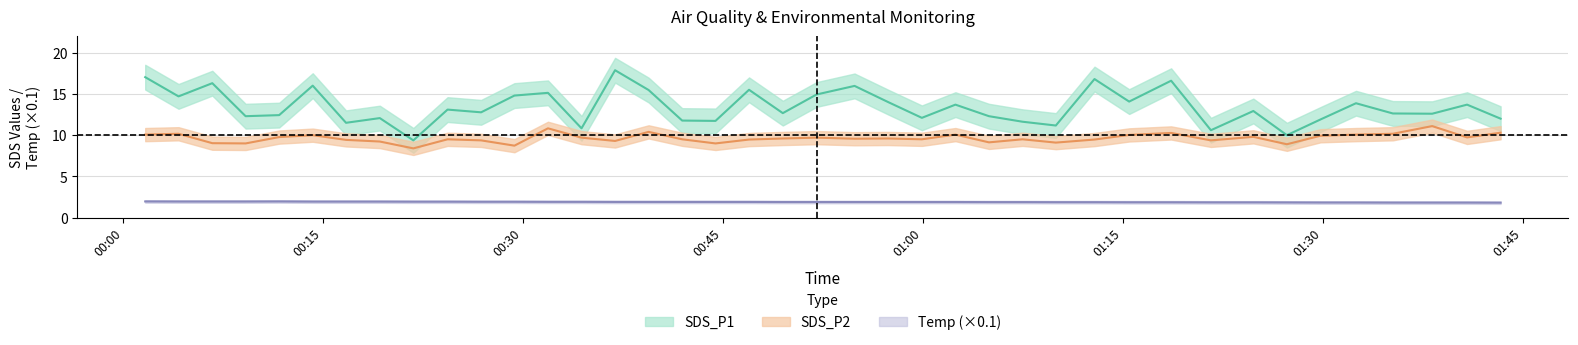

What is the lowest value of the Temp series?

1.8